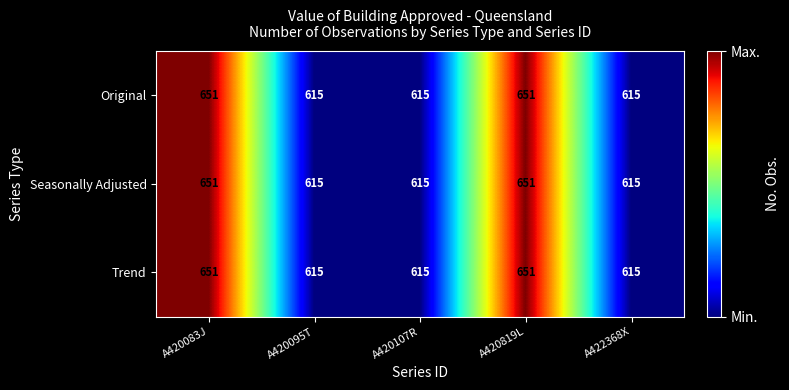

How many categories are shown in the chart?

5